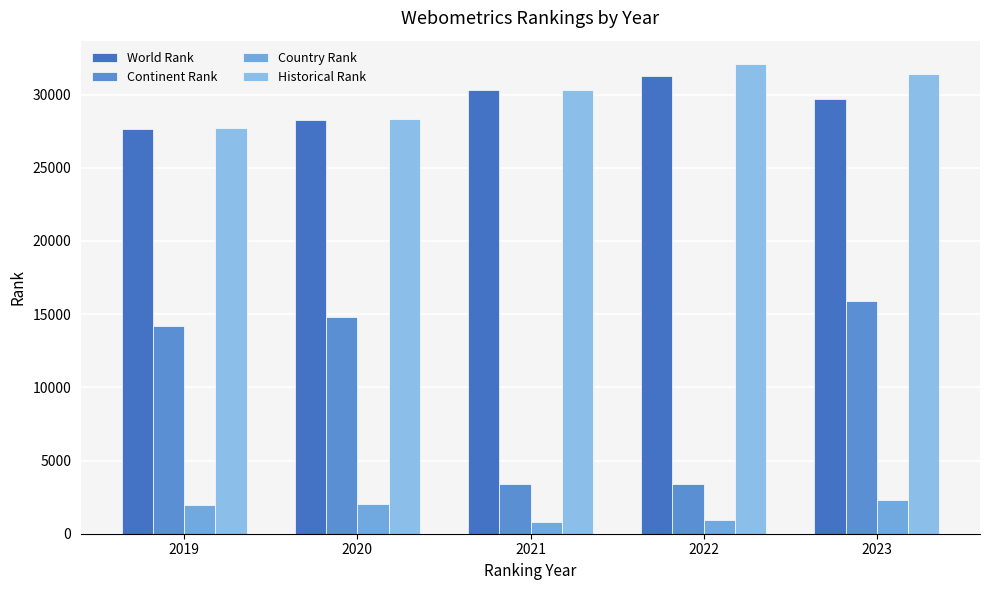

Reading left to right, transcribe all the data shown in this chart.

World Rank: 27671.0	28264.0	30283.0	31286.0	29706.0
Continent Rank: 14166.0	14820.0	3385.0	3369.0	15897.0
Country Rank: 1975.0	2037.0	797.0	941.0	2272.0
Historical Rank: 27733.0	28324.5	30302.5	32074.0	31403.0